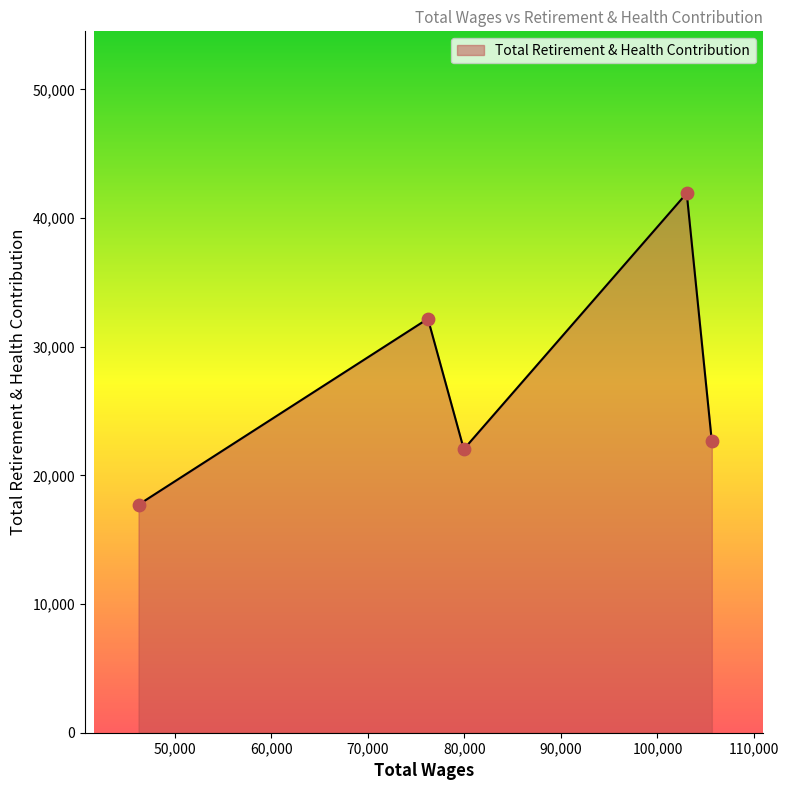

What is the difference between the maximum and minimum values?

24212